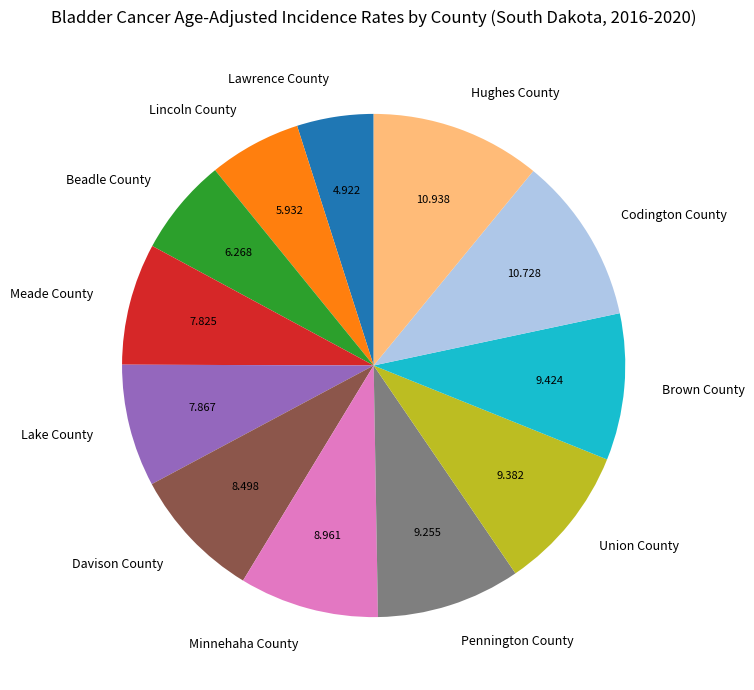

Combined, do Union County and Meade County account for over 50%?

No